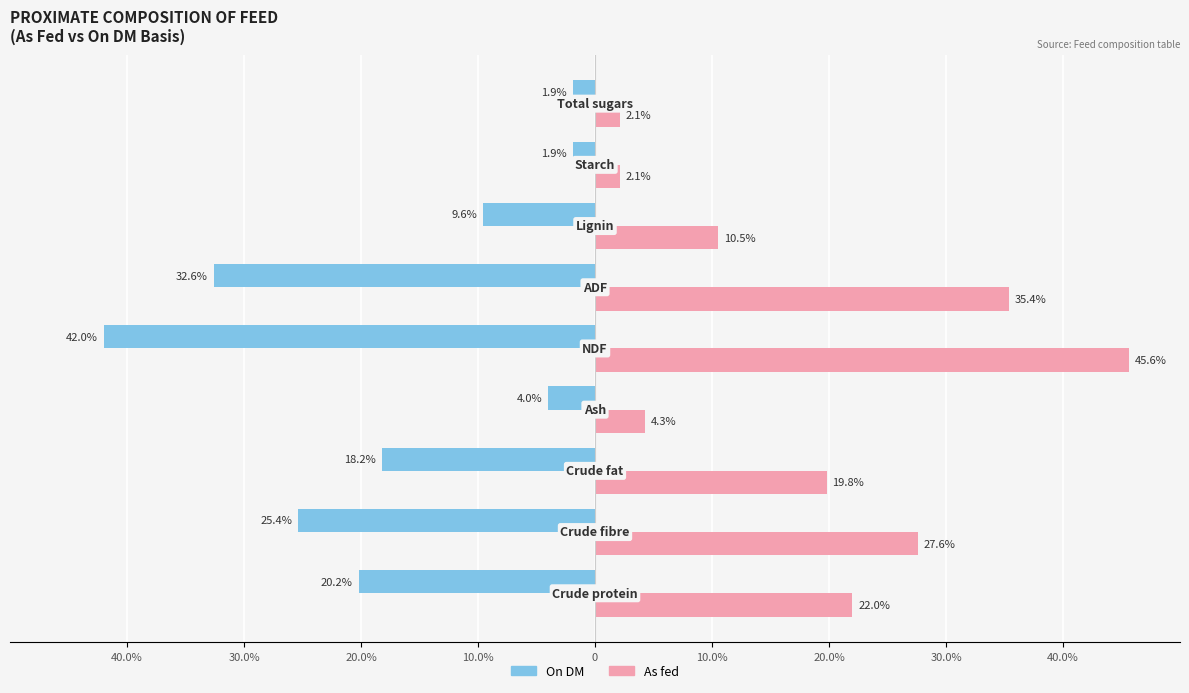

Rank the series by their average value, from lowest to highest.

On DM, As fed